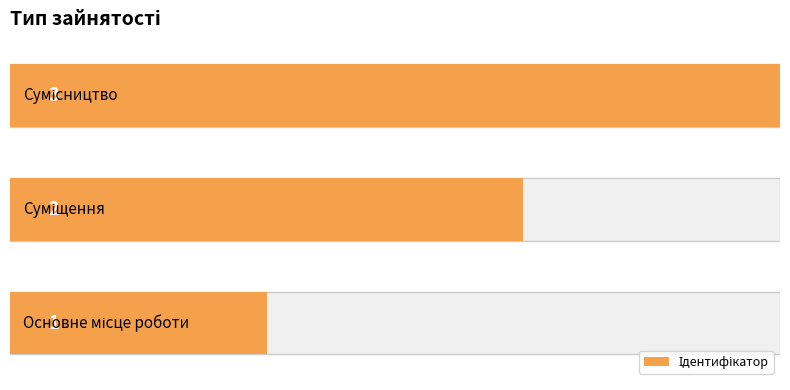

Between 0.0 and 0.5, which is larger?

0.5